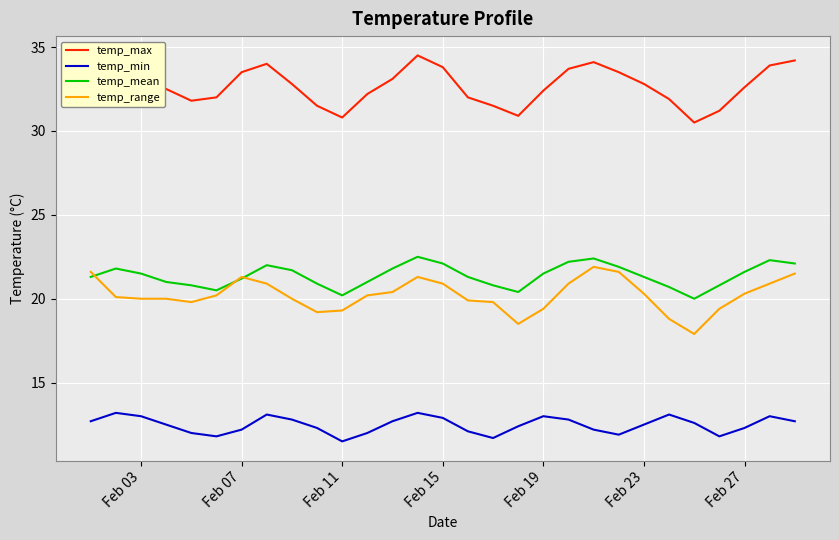

In temp_mean, how many points are lower than both neighbors (excluding endpoints)?

4